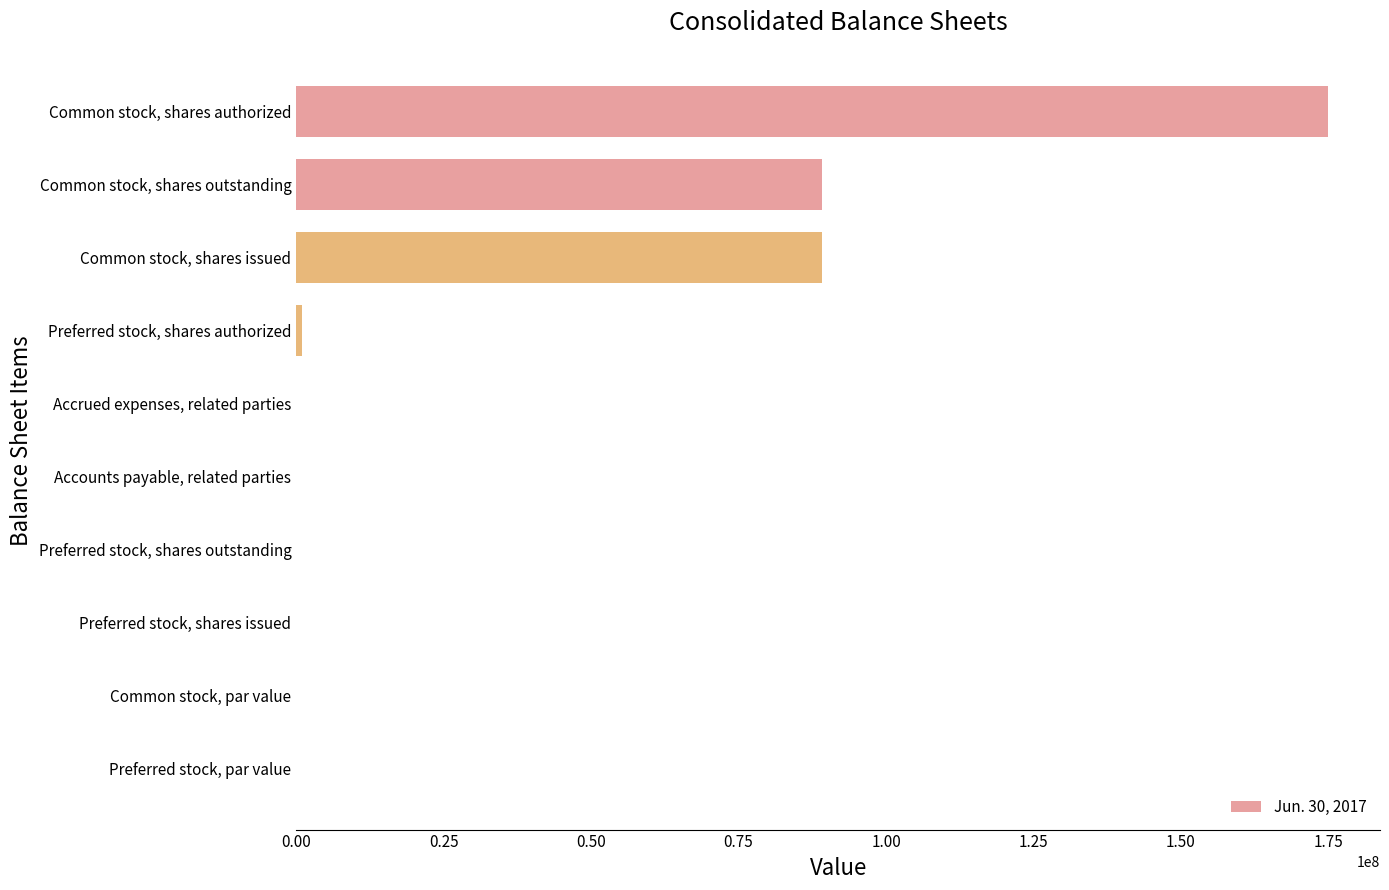

Are the bars horizontal?

Yes